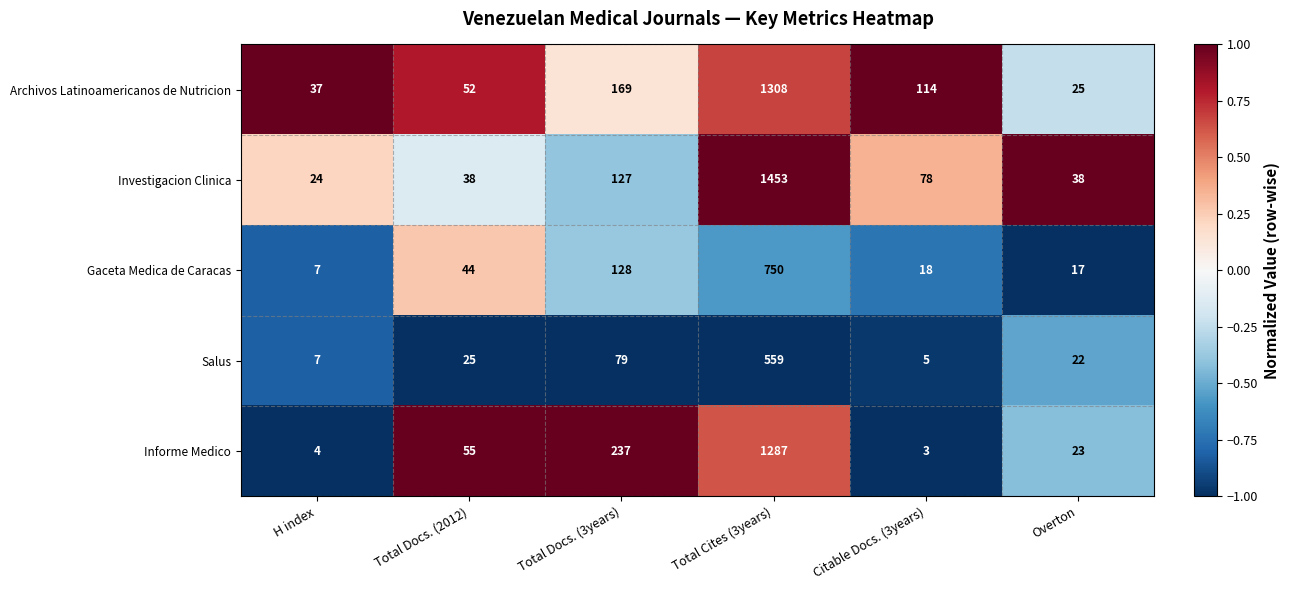

At Total Docs. (2012), list the series in order from largest to smallest.

Informe Medico, Archivos Latinoamericanos de Nutricion, Gaceta Medica de Caracas, Investigacion Clinica, Salus